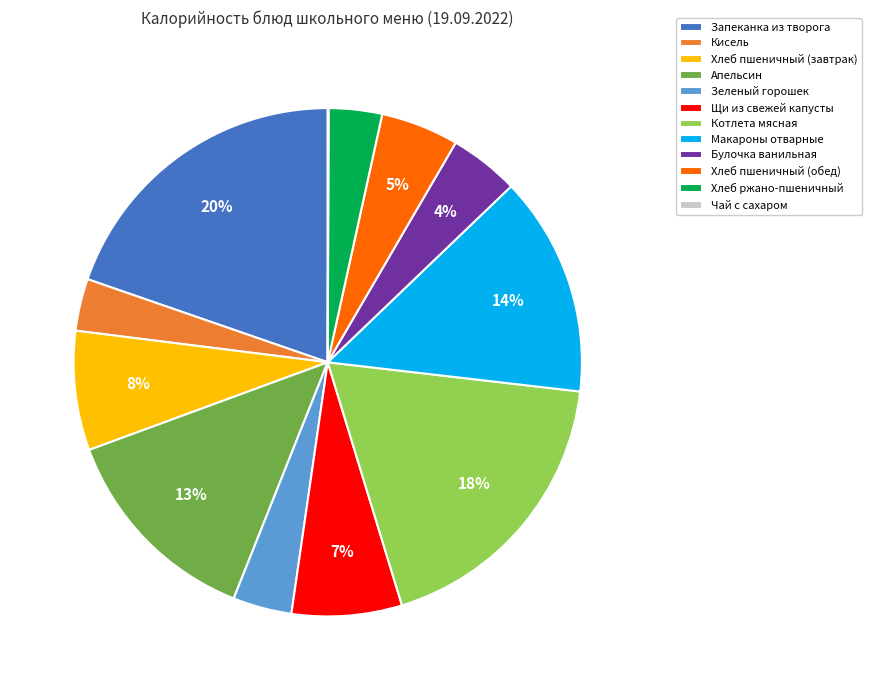

Combined, do Хлеб пшеничный (обед) and Хлеб ржано-пшеничный account for over 50%?

No